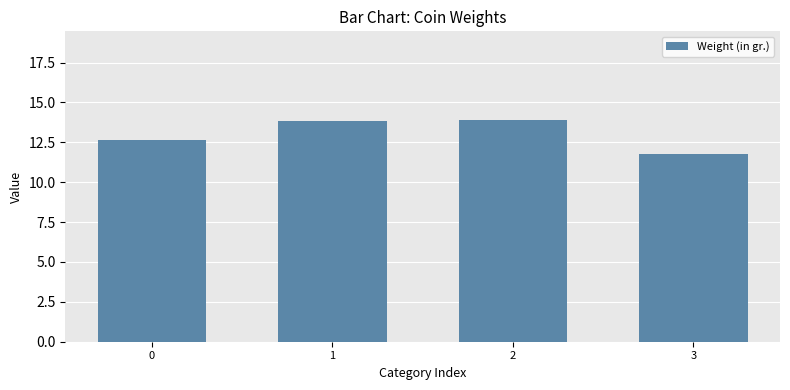

What is the value of the 2nd bar from the left?

13.8